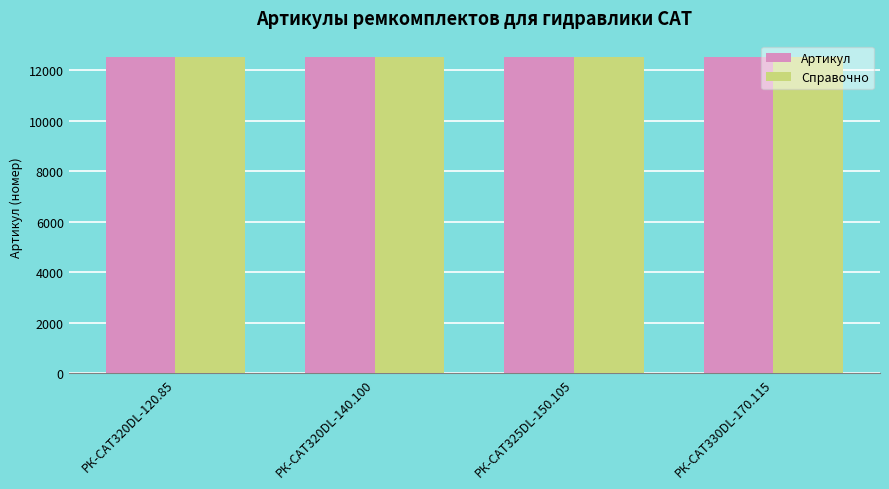

What is the label of the 2nd bar from the right?

РК-CAT325DL-150.105